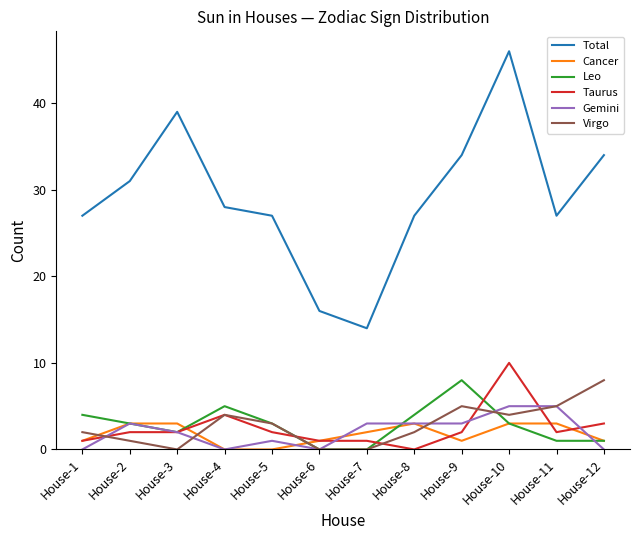

Which category has the highest value across all series?

House-10